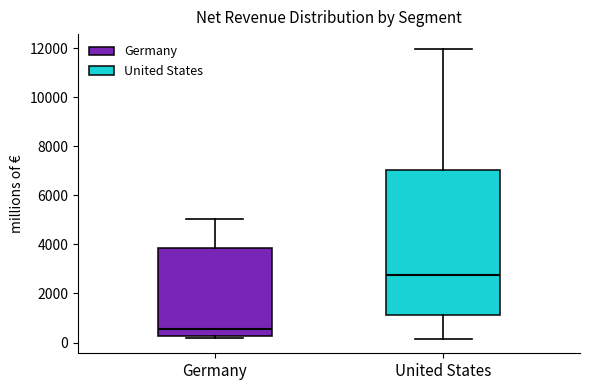

Where does the median line of the box for United States sit on the y-axis? The values are not printed on the chart, so give them approximately, as read against the axis.

2800